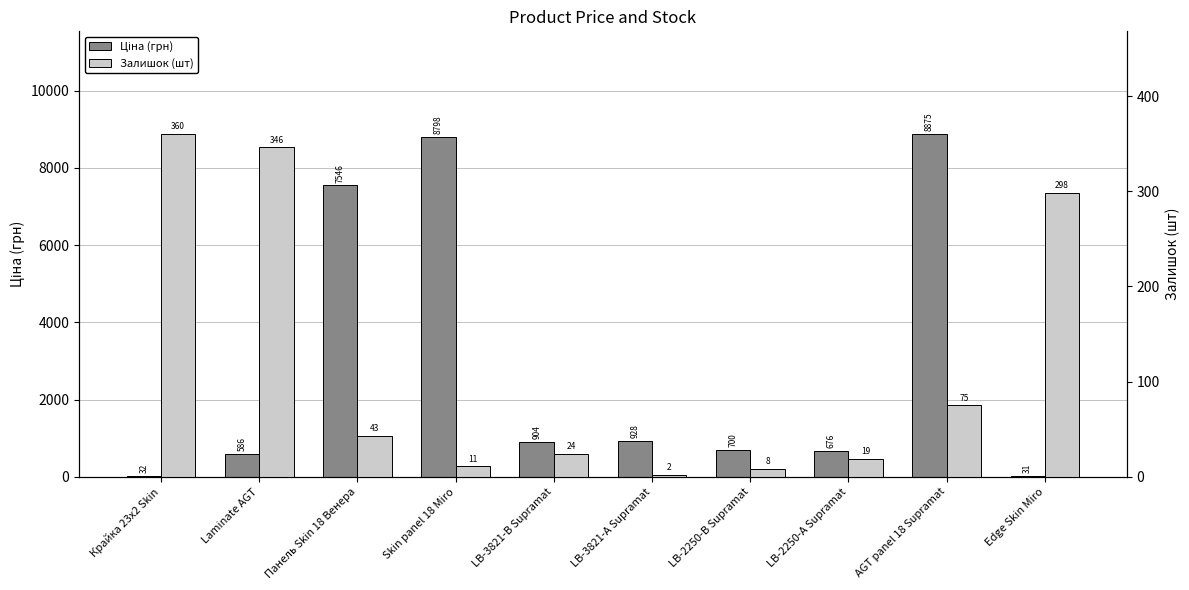

Is it true that Ціна (грн) equals 8797.6 at Skin panel 18 Miro?

True